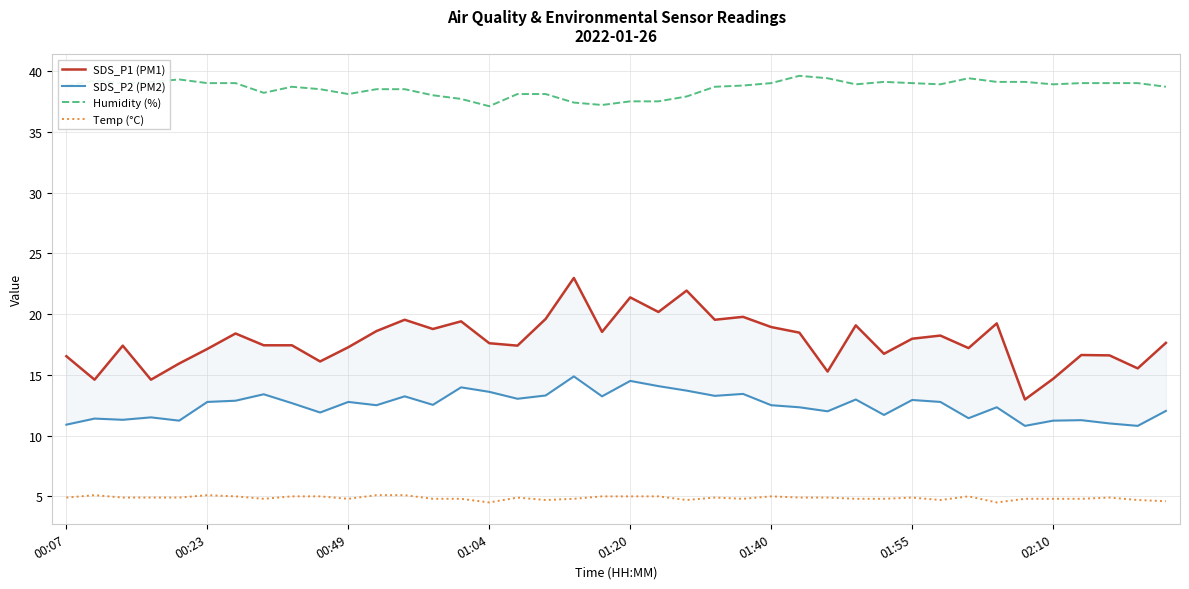

At which category is the sum across all series the highest?

18